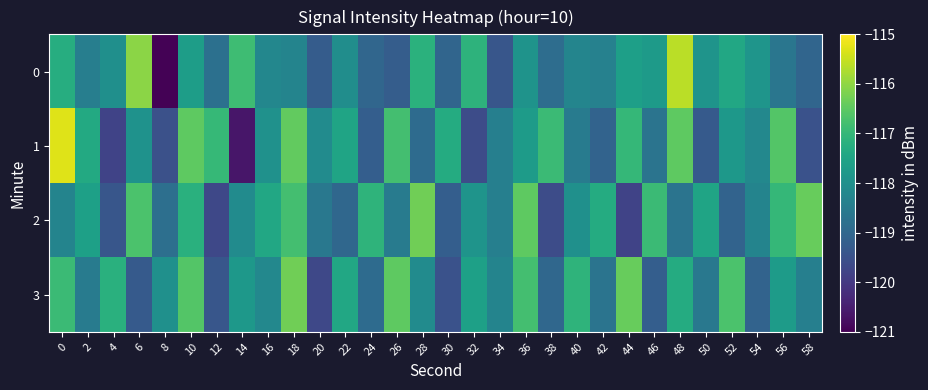

Reading right to left, transcribe all the data shown in this chart.

0: 58=-119.0	56=-118.7	54=-117.9	52=-117.4	50=-117.9	48=-115.6	46=-117.7	44=-117.6	42=-118.4	40=-118.3	38=-118.8	36=-117.9	34=-119.4	32=-117.1	30=-119.0	28=-117.2	26=-119.2	24=-119.0	22=-118.0	20=-119.3	18=-118.3	16=-118.2	14=-116.9	12=-118.8	10=-117.7	8=-121.0	6=-116.0	4=-118.0	2=-118.4	0=-117.3
1: 58=-119.5	56=-116.6	54=-118.2	52=-117.8	50=-119.3	48=-116.5	46=-118.7	44=-117.0	42=-119.1	40=-118.5	38=-116.9	36=-117.7	34=-118.4	32=-119.6	30=-117.3	28=-118.9	26=-116.8	24=-119.2	22=-117.5	20=-118.1	18=-116.4	16=-118.0	14=-120.6	12=-117.0	10=-116.5	8=-119.5	6=-117.9	4=-119.8	2=-117.4	0=-115.3
2: 58=-116.4	56=-117.0	54=-118.3	52=-119.1	50=-117.5	48=-118.7	46=-116.9	44=-119.8	42=-117.3	40=-118.0	38=-119.6	36=-116.5	34=-118.4	32=-117.9	30=-119.2	28=-116.3	26=-118.5	24=-117.1	22=-119.0	20=-118.6	18=-116.8	16=-117.4	14=-118.1	12=-119.7	10=-117.2	8=-118.8	6=-116.7	4=-119.4	2=-117.6	0=-118.3
3: 58=-118.4	56=-117.7	54=-119.1	52=-116.7	50=-118.6	48=-117.3	46=-119.2	44=-116.4	42=-118.7	40=-117.1	38=-119.0	36=-116.8	34=-118.3	32=-117.6	30=-119.5	28=-118.1	26=-116.5	24=-118.9	22=-117.4	20=-119.7	18=-116.3	16=-118.2	14=-117.8	12=-119.4	10=-116.6	8=-118.0	6=-119.3	4=-117.2	2=-118.5	0=-116.9